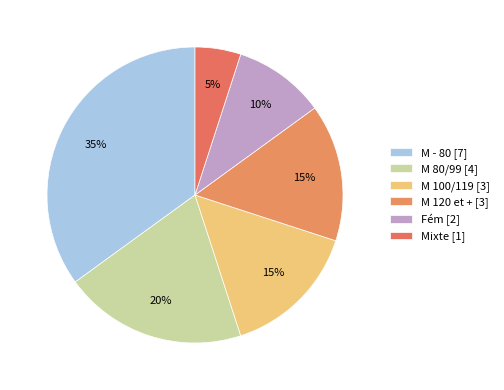

What is the largest slice in the pie chart?

M - 80